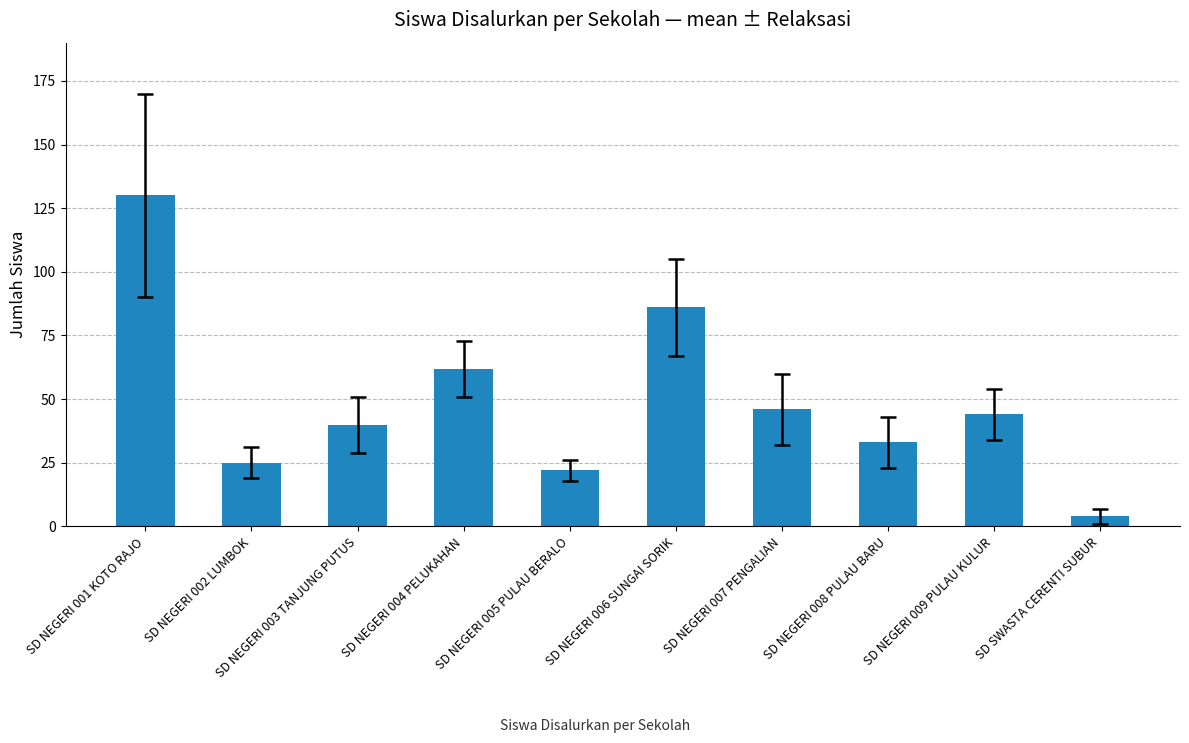

True or false: the data shows 182 at SD NEGERI 001 KOTO RAJO.

False